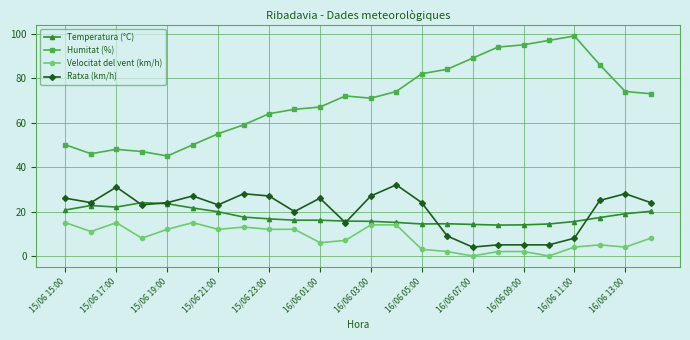

Rank the series by their maximum value, from highest to lowest.

Humitat (%), Ratxa (km/h), Temperatura (°C), Velocitat del vent (km/h)